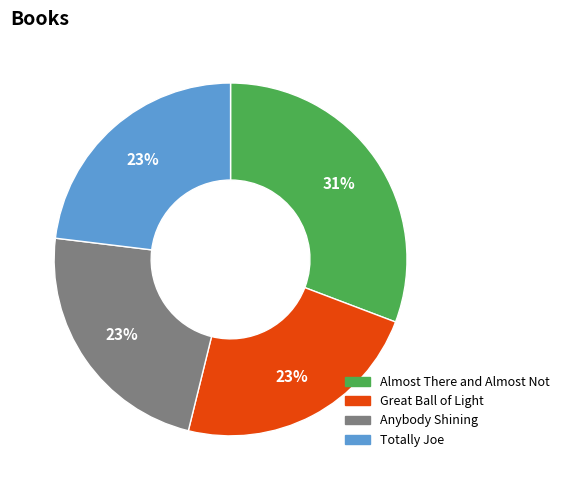

Is the sum of Almost There and Almost Not and Anybody Shining greater than half?

Yes